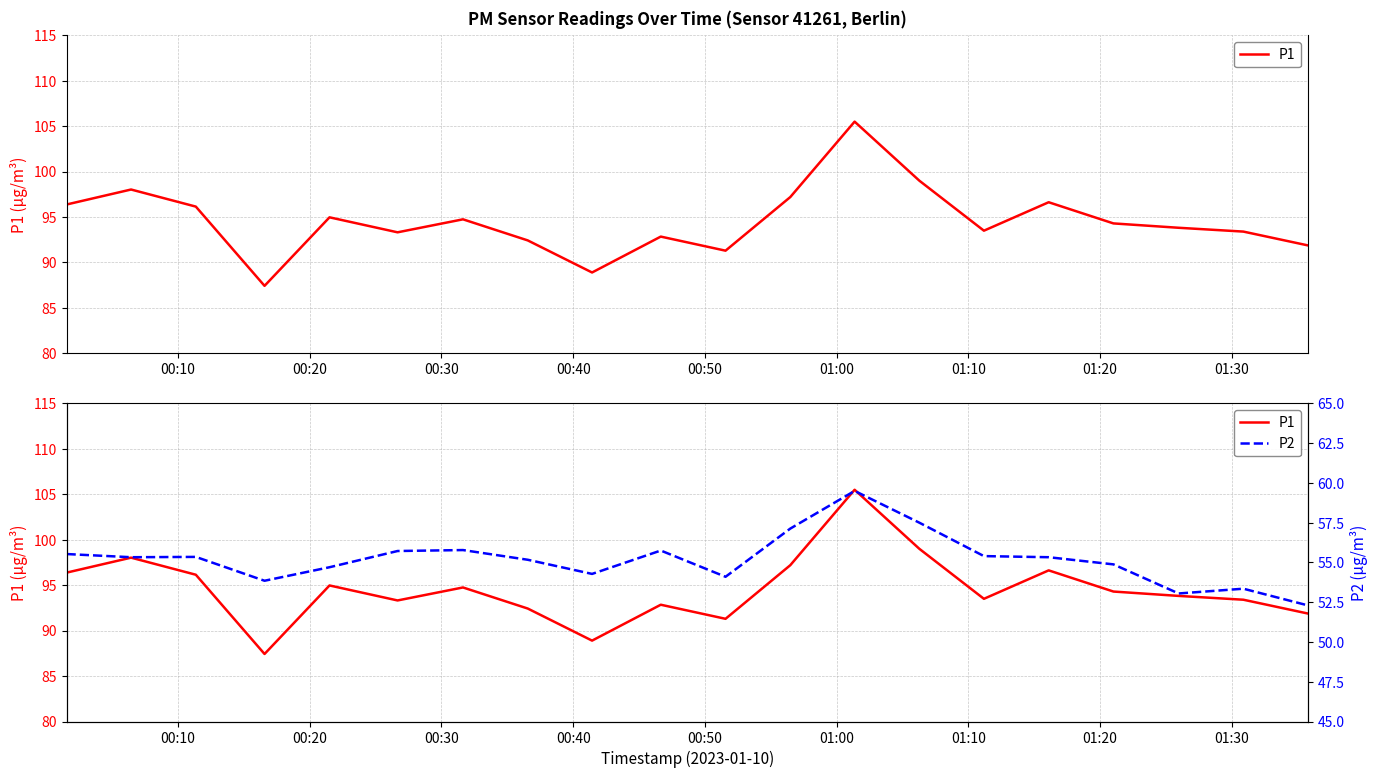

Reading right to left, what are all the values shown in this chart?

P1: 91.9	93.4	93.8	94.3	96.6	93.5	99.0	105.5	97.2	91.3	92.8	88.9	92.4	94.8	93.3	95.0	87.4	96.2	98.0	96.4
P2: 52.3	53.4	53.0	54.9	55.3	55.4	57.5	59.5	57.1	54.1	55.8	54.3	55.2	55.8	55.7	54.7	53.9	55.4	55.3	55.5